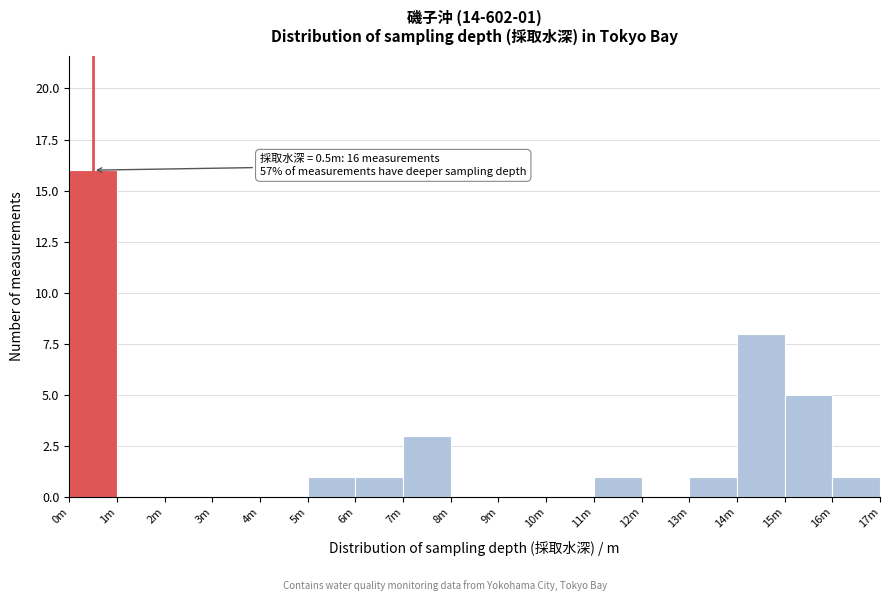

Reading right to left, list all the values displayed in this chart.

16m=1	15m=5	14m=8	13m=1	12m=0	11m=1	10m=0	9m=0	8m=0	7m=3	6m=1	5m=1	4m=0	3m=0	2m=0	1m=0	0m=16